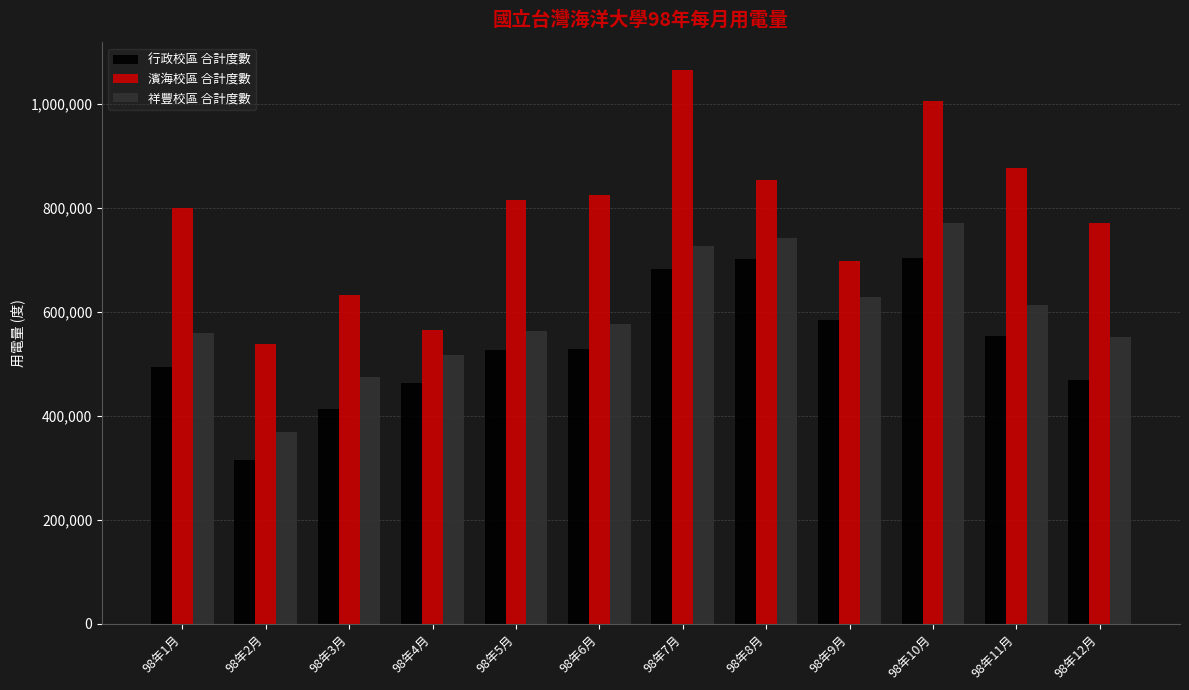

How many data points in 行政校區 合計度數 are less than 529000?

6